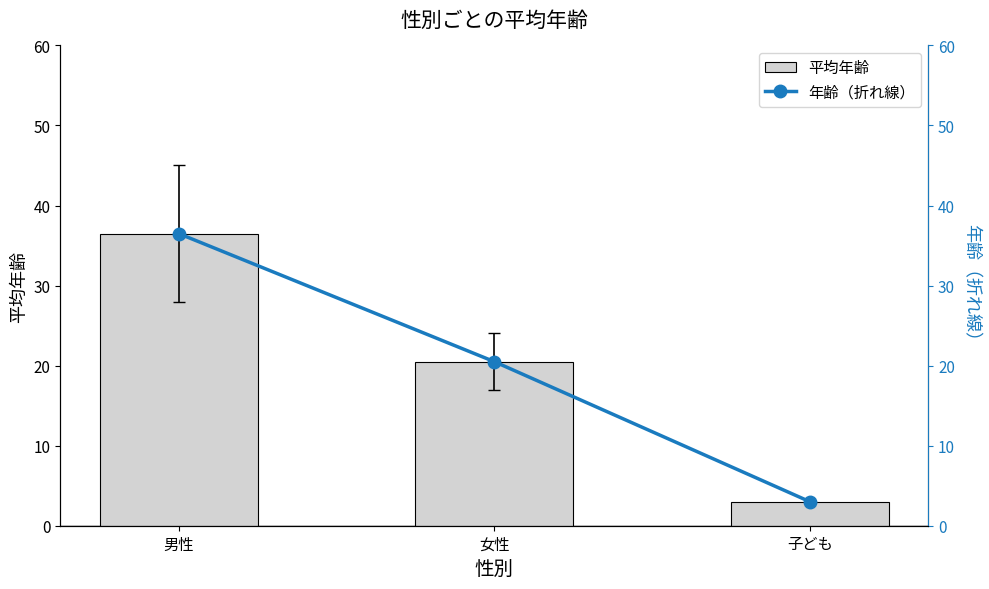

Which series has the largest range (max minus min)?

平均年齢